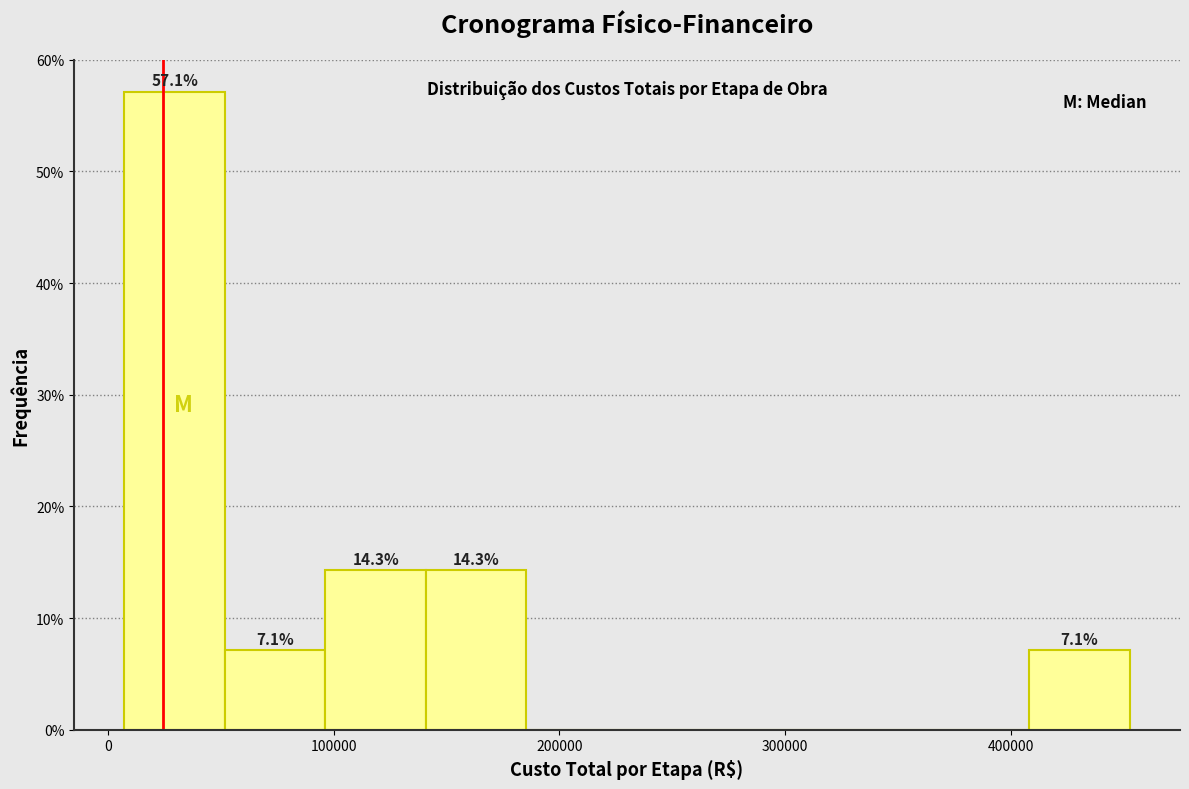

Which range on the x-axis has the tallest bar?

10000 to 50000